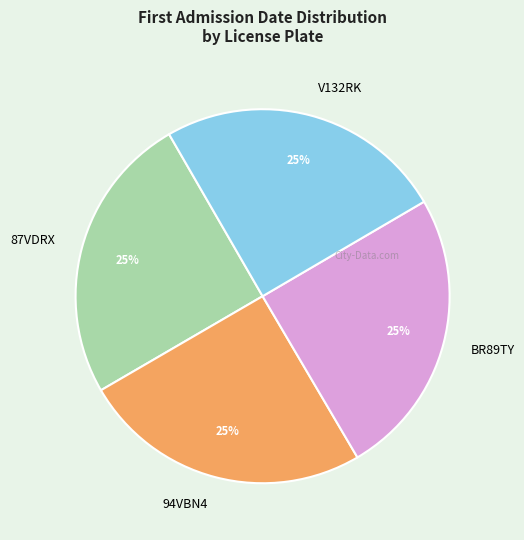

Does BR89TY represent more than half of the total?

No